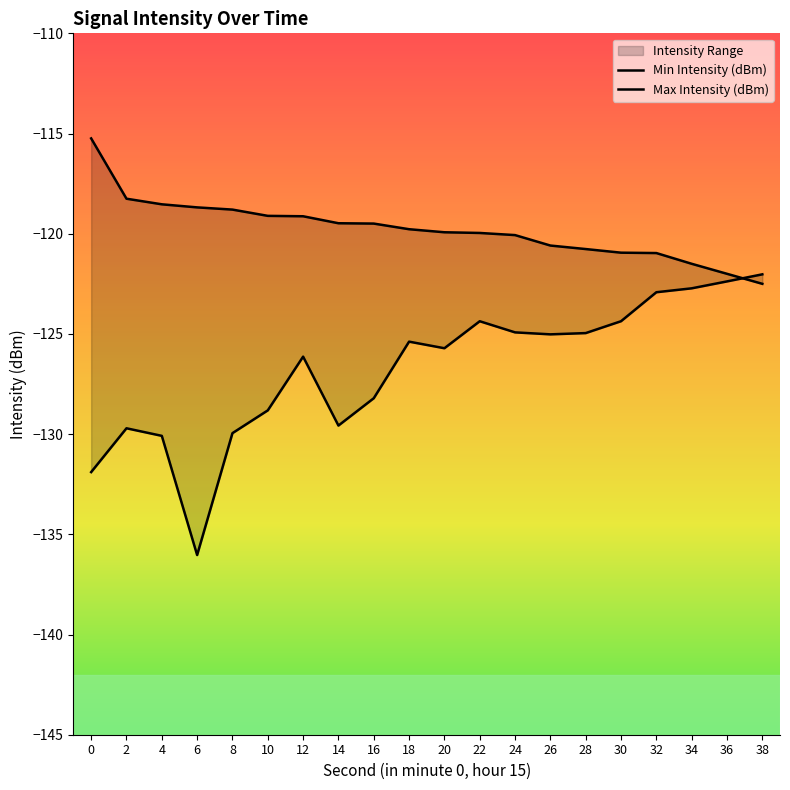

List the series in order of their overall mean, highest first.

Max Intensity (dBm), Min Intensity (dBm)